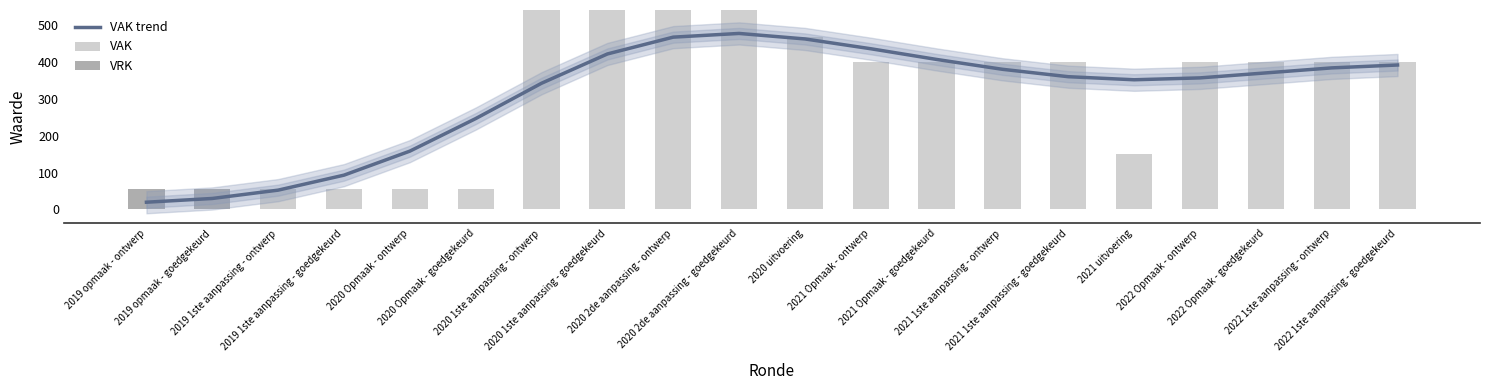

What position from the right is 2021 Opmaak - ontwerp?

9